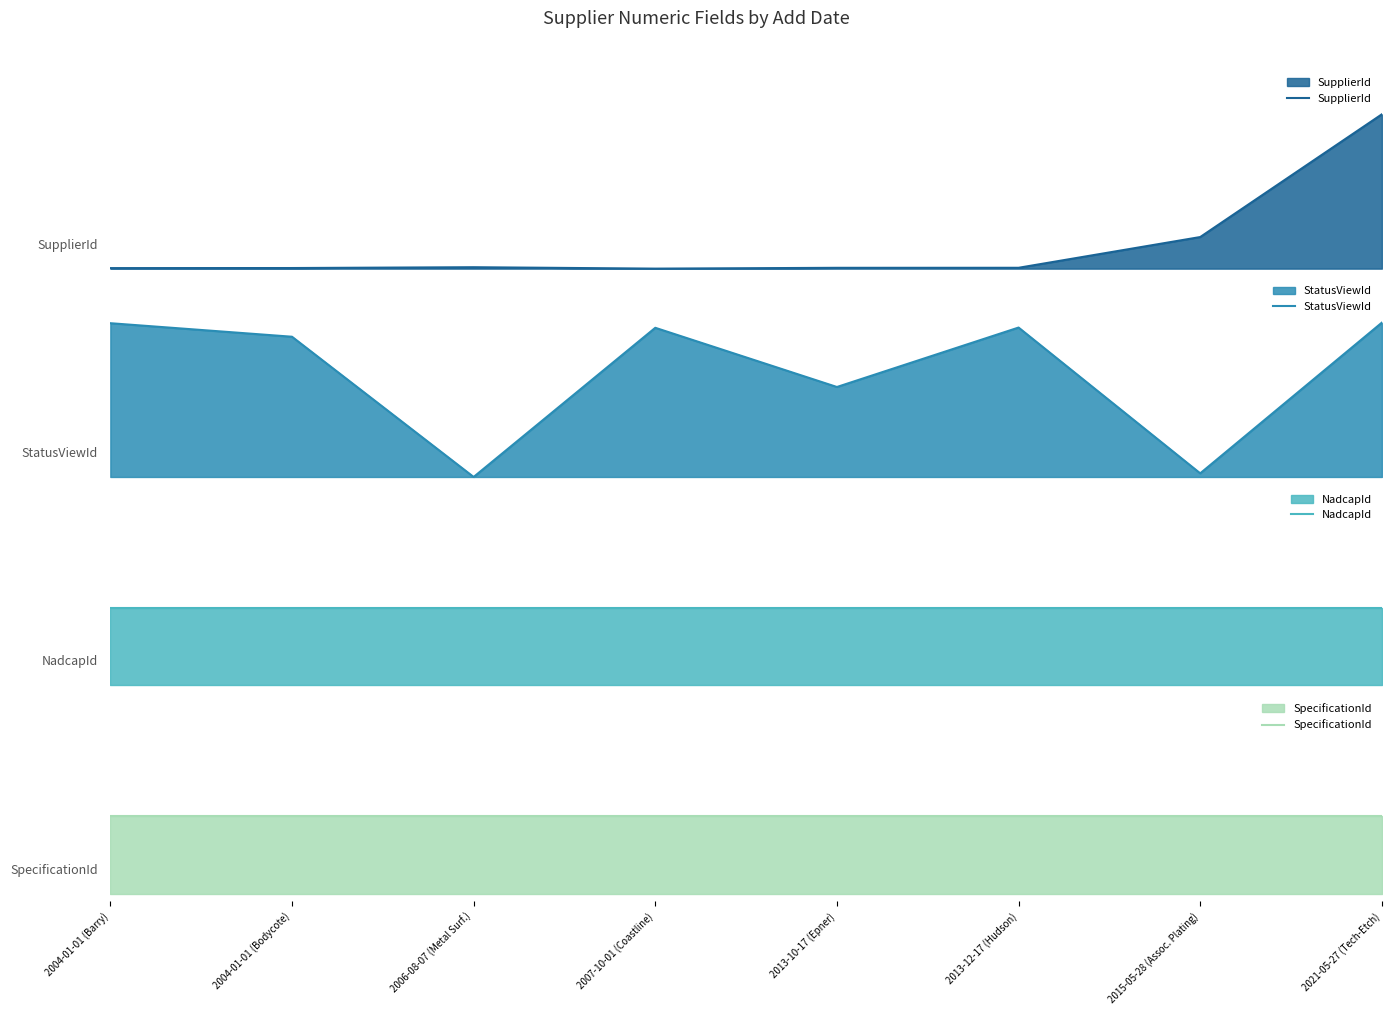

At which label does NadcapId reach its peak?

2004-01-01 (Barry)